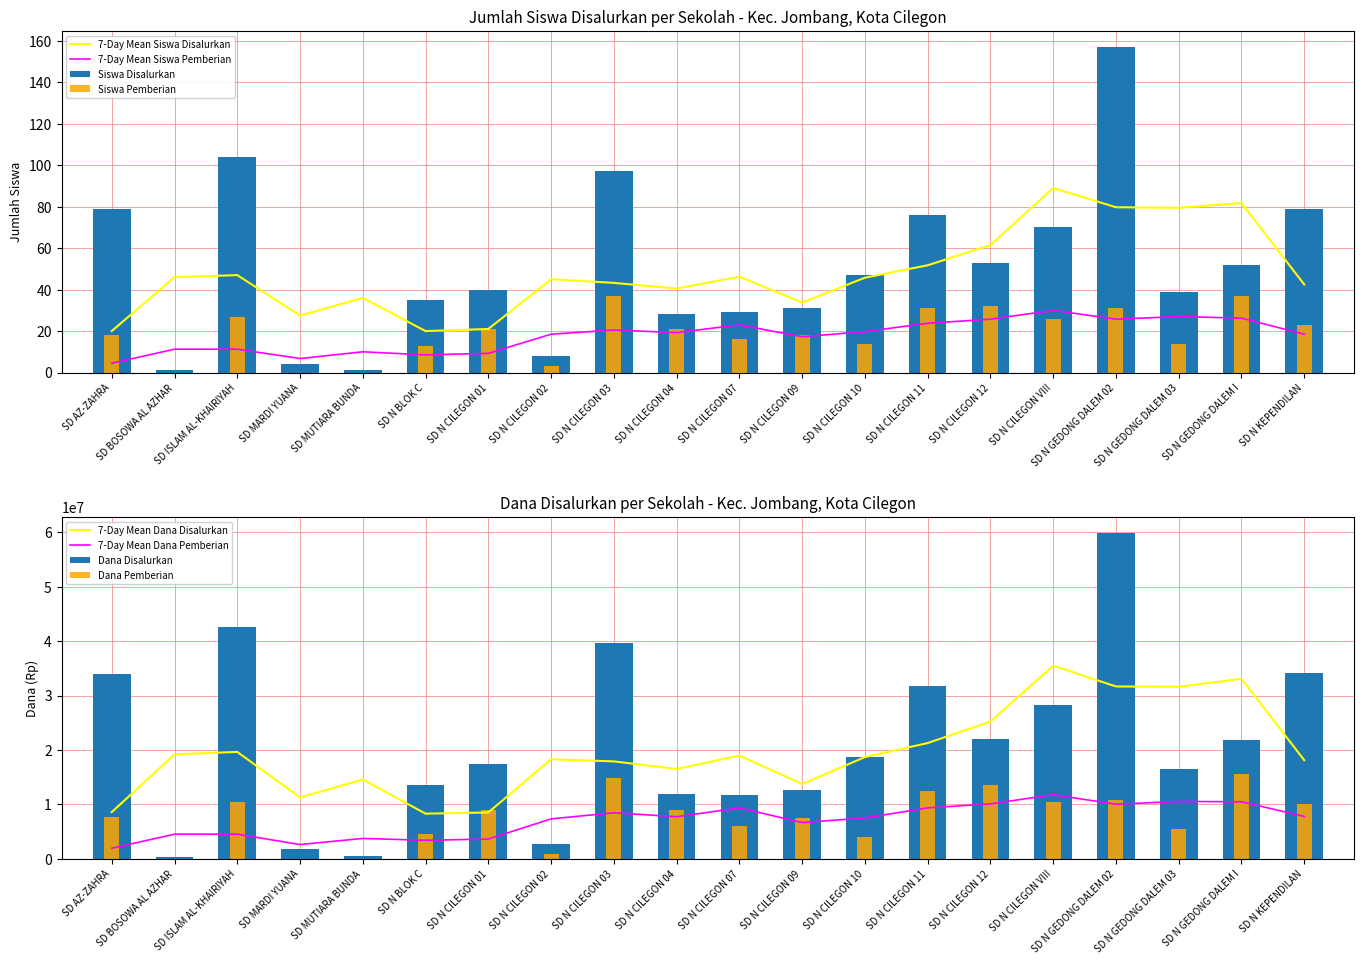

Is it true that 7-Day Mean Siswa Disalurkan equals 62.2 at SD N CILEGON 10?

False